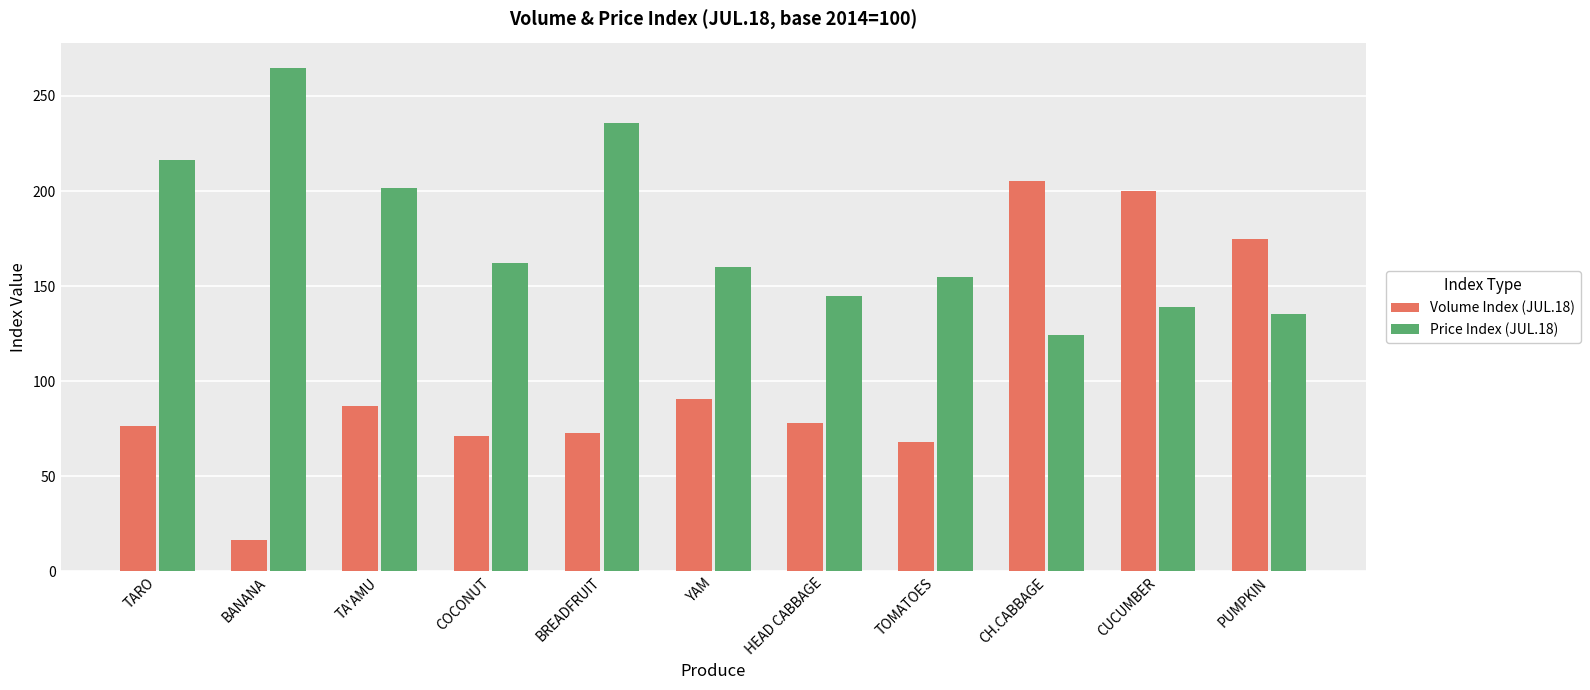

Which category has the highest value across all series?

BANANA